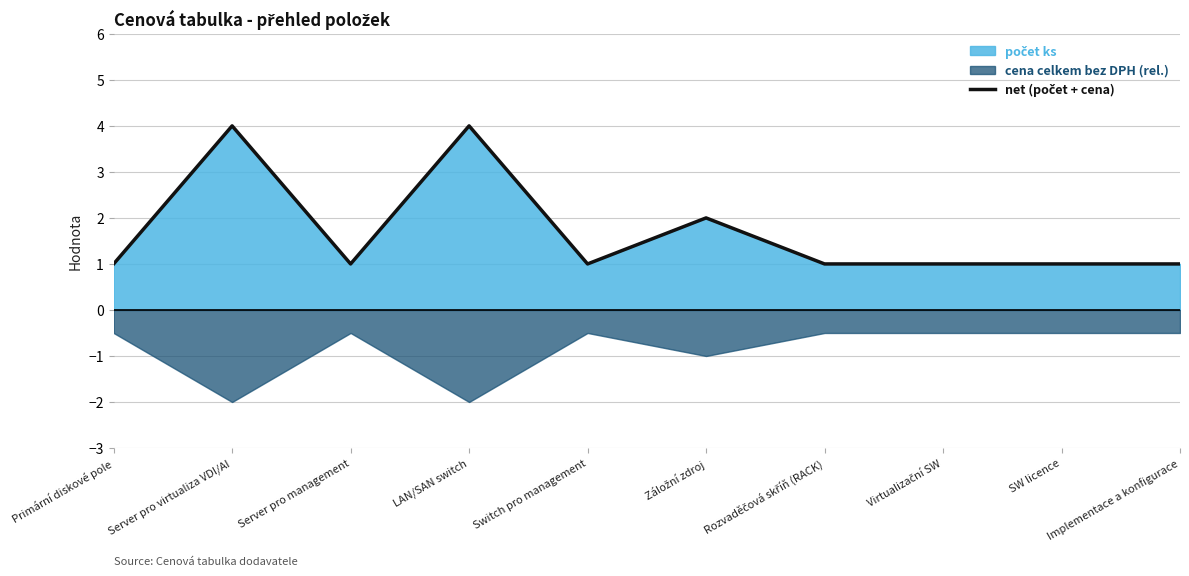

True or false: the data shows 0 at Rozvaděčová skříň (RACK).

False